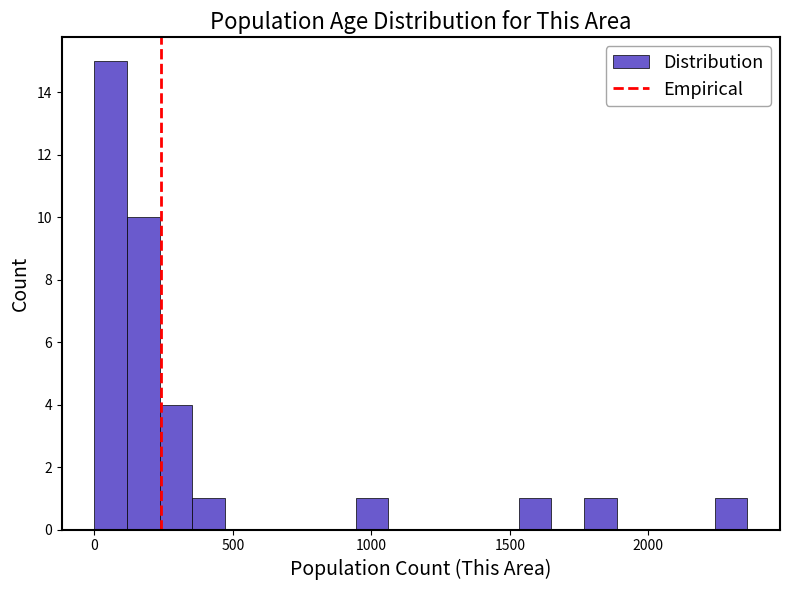

Read against the x-axis, roughly where is the centre of the tallest bar?

50